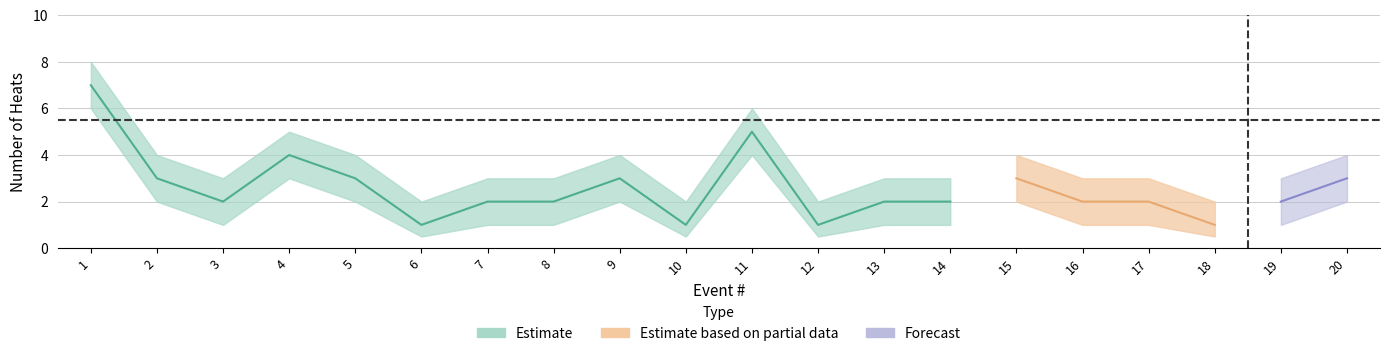

What is the approximate value of heat_counts at 1?

7.0